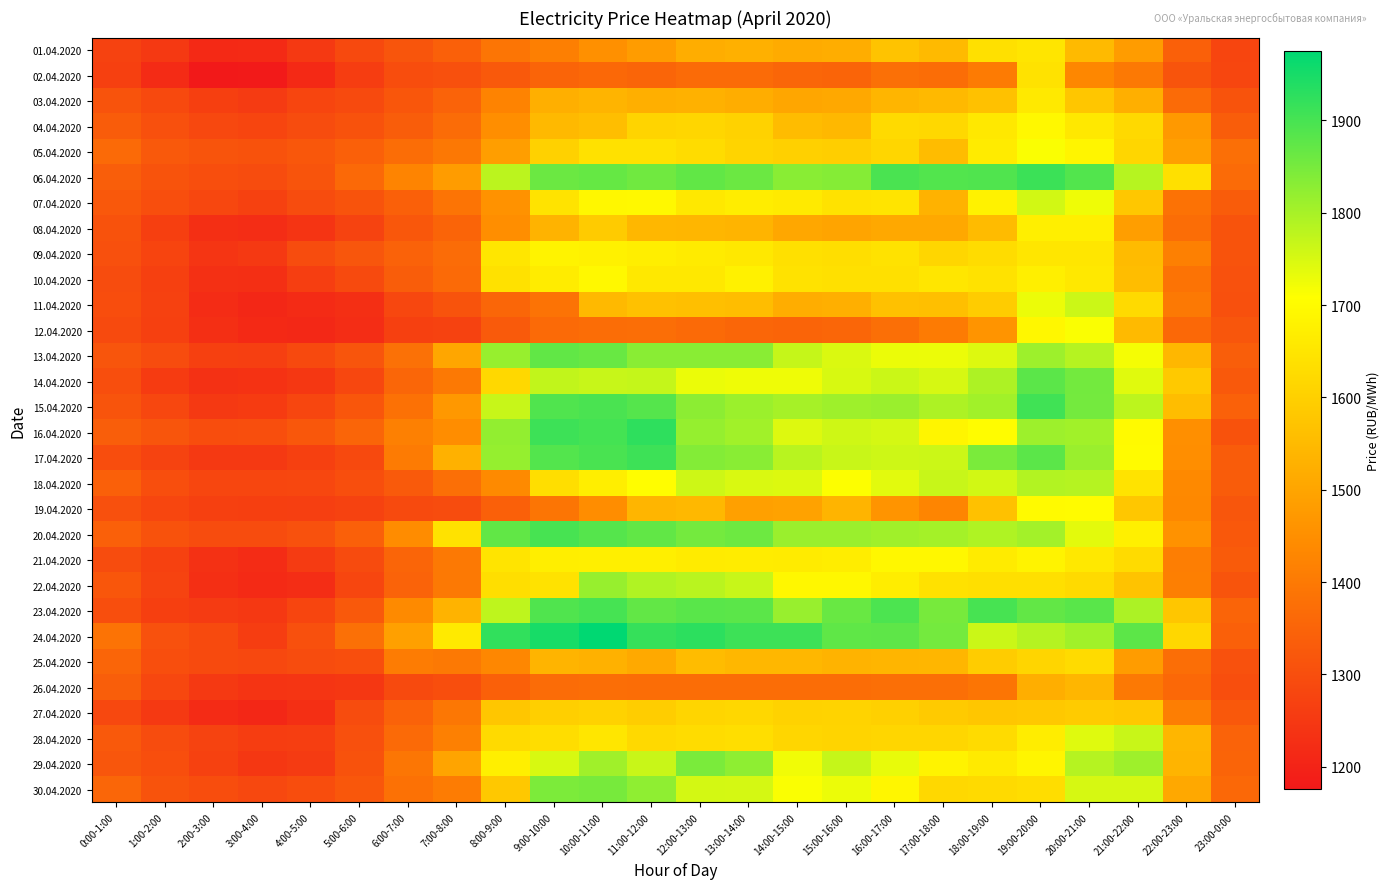

Reading right to left, list all the values displayed in this chart.

01.04.2020: 23:00-0:00=1279.6	22:00-23:00=1340.6	21:00-22:00=1481.2	20:00-21:00=1550.0	19:00-20:00=1649.2	18:00-19:00=1636.8	17:00-18:00=1549.7	16:00-17:00=1570.3	15:00-16:00=1519.9	14:00-15:00=1515.0	13:00-14:00=1526.2	12:00-13:00=1520.2	11:00-12:00=1479.7	10:00-11:00=1451.4	9:00-10:00=1414.5	8:00-9:00=1389.5	7:00-8:00=1342.0	6:00-7:00=1315.7	5:00-6:00=1288.2	4:00-5:00=1249.6	3:00-4:00=1215.8	2:00-3:00=1214.6	1:00-2:00=1250.5	0:00-1:00=1272.5
02.04.2020: 23:00-0:00=1281.2	22:00-23:00=1314.7	21:00-22:00=1400.1	20:00-21:00=1432.9	19:00-20:00=1641.3	18:00-19:00=1404.4	17:00-18:00=1370.2	16:00-17:00=1377.4	15:00-16:00=1351.1	14:00-15:00=1356.2	13:00-14:00=1365.0	12:00-13:00=1367.2	11:00-12:00=1353.3	10:00-11:00=1361.7	9:00-10:00=1349.7	8:00-9:00=1324.5	7:00-8:00=1303.8	6:00-7:00=1297.5	5:00-6:00=1258.8	4:00-5:00=1214.6	3:00-4:00=1178.1	2:00-3:00=1176.1	1:00-2:00=1217.3	0:00-1:00=1267.7
03.04.2020: 23:00-0:00=1310.4	22:00-23:00=1367.3	21:00-22:00=1524.8	20:00-21:00=1578.5	19:00-20:00=1659.7	18:00-19:00=1566.0	17:00-18:00=1546.1	16:00-17:00=1538.8	15:00-16:00=1507.6	14:00-15:00=1504.1	13:00-14:00=1519.0	12:00-13:00=1529.3	11:00-12:00=1524.1	10:00-11:00=1535.3	9:00-10:00=1523.9	8:00-9:00=1423.6	7:00-8:00=1348.4	6:00-7:00=1319.6	5:00-6:00=1291.2	4:00-5:00=1278.8	3:00-4:00=1254.5	2:00-3:00=1265.5	1:00-2:00=1288.3	0:00-1:00=1310.9
04.04.2020: 23:00-0:00=1333.8	22:00-23:00=1473.0	21:00-22:00=1621.2	20:00-21:00=1655.9	19:00-20:00=1693.7	18:00-19:00=1658.2	17:00-18:00=1619.9	16:00-17:00=1624.2	15:00-16:00=1546.0	14:00-15:00=1553.8	13:00-14:00=1604.6	12:00-13:00=1613.8	11:00-12:00=1608.5	10:00-11:00=1559.0	9:00-10:00=1547.0	8:00-9:00=1446.9	7:00-8:00=1369.0	6:00-7:00=1333.8	5:00-6:00=1309.5	4:00-5:00=1294.8	3:00-4:00=1277.6	2:00-3:00=1285.9	1:00-2:00=1302.6	0:00-1:00=1331.0
05.04.2020: 23:00-0:00=1374.9	22:00-23:00=1487.8	21:00-22:00=1616.0	20:00-21:00=1686.0	19:00-20:00=1713.0	18:00-19:00=1662.4	17:00-18:00=1555.3	16:00-17:00=1614.3	15:00-16:00=1595.0	14:00-15:00=1601.8	13:00-14:00=1609.6	12:00-13:00=1629.9	11:00-12:00=1640.9	10:00-11:00=1640.2	9:00-10:00=1603.0	8:00-9:00=1484.2	7:00-8:00=1397.4	6:00-7:00=1369.9	5:00-6:00=1341.2	4:00-5:00=1321.0	3:00-4:00=1307.6	2:00-3:00=1312.4	1:00-2:00=1324.5	0:00-1:00=1363.4
06.04.2020: 23:00-0:00=1365.8	22:00-23:00=1636.9	21:00-22:00=1784.2	20:00-21:00=1888.7	19:00-20:00=1911.3	18:00-19:00=1889.7	17:00-18:00=1888.8	16:00-17:00=1895.8	15:00-16:00=1835.8	14:00-15:00=1830.0	13:00-14:00=1862.3	12:00-13:00=1873.3	11:00-12:00=1857.0	10:00-11:00=1868.3	9:00-10:00=1861.5	8:00-9:00=1779.0	7:00-8:00=1479.8	6:00-7:00=1424.7	5:00-6:00=1362.2	4:00-5:00=1313.8	3:00-4:00=1293.5	2:00-3:00=1299.0	1:00-2:00=1311.5	0:00-1:00=1337.8
07.04.2020: 23:00-0:00=1332.5	22:00-23:00=1382.6	21:00-22:00=1580.1	20:00-21:00=1725.4	19:00-20:00=1756.2	18:00-19:00=1679.6	17:00-18:00=1531.5	16:00-17:00=1648.8	15:00-16:00=1643.2	14:00-15:00=1661.0	13:00-14:00=1667.2	12:00-13:00=1655.4	11:00-12:00=1693.0	10:00-11:00=1690.1	9:00-10:00=1644.5	8:00-9:00=1455.5	7:00-8:00=1387.0	6:00-7:00=1340.0	5:00-6:00=1311.4	4:00-5:00=1295.2	3:00-4:00=1269.7	2:00-3:00=1282.6	1:00-2:00=1298.0	0:00-1:00=1321.5
08.04.2020: 23:00-0:00=1310.4	22:00-23:00=1370.6	21:00-22:00=1485.2	20:00-21:00=1672.7	19:00-20:00=1670.9	18:00-19:00=1551.9	17:00-18:00=1509.1	16:00-17:00=1509.3	15:00-16:00=1498.5	14:00-15:00=1506.0	13:00-14:00=1535.0	12:00-13:00=1539.9	11:00-12:00=1543.2	10:00-11:00=1589.2	9:00-10:00=1534.4	8:00-9:00=1447.6	7:00-8:00=1350.9	6:00-7:00=1319.7	5:00-6:00=1273.3	4:00-5:00=1238.7	3:00-4:00=1223.6	2:00-3:00=1228.1	1:00-2:00=1265.7	0:00-1:00=1308.9
09.04.2020: 23:00-0:00=1311.4	22:00-23:00=1415.9	21:00-22:00=1553.2	20:00-21:00=1652.1	19:00-20:00=1652.8	18:00-19:00=1627.3	17:00-18:00=1613.5	16:00-17:00=1643.5	15:00-16:00=1632.0	14:00-15:00=1637.6	13:00-14:00=1658.2	12:00-13:00=1662.8	11:00-12:00=1669.5	10:00-11:00=1676.6	9:00-10:00=1682.1	8:00-9:00=1652.5	7:00-8:00=1369.4	6:00-7:00=1345.8	5:00-6:00=1317.5	4:00-5:00=1293.3	3:00-4:00=1252.2	2:00-3:00=1241.8	1:00-2:00=1277.1	0:00-1:00=1304.7
10.04.2020: 23:00-0:00=1306.1	22:00-23:00=1385.0	21:00-22:00=1557.5	20:00-21:00=1656.9	19:00-20:00=1672.7	18:00-19:00=1642.4	17:00-18:00=1652.1	16:00-17:00=1638.5	15:00-16:00=1636.8	14:00-15:00=1642.2	13:00-14:00=1678.0	12:00-13:00=1655.8	11:00-12:00=1657.5	10:00-11:00=1693.2	9:00-10:00=1666.0	8:00-9:00=1640.3	7:00-8:00=1364.9	6:00-7:00=1333.9	5:00-6:00=1288.8	4:00-5:00=1263.4	3:00-4:00=1228.3	2:00-3:00=1229.5	1:00-2:00=1267.2	0:00-1:00=1294.9
11.04.2020: 23:00-0:00=1305.4	22:00-23:00=1398.9	21:00-22:00=1625.2	20:00-21:00=1761.5	19:00-20:00=1727.2	18:00-19:00=1591.2	17:00-18:00=1560.8	16:00-17:00=1564.9	15:00-16:00=1523.7	14:00-15:00=1518.0	13:00-14:00=1556.7	12:00-13:00=1562.2	11:00-12:00=1566.7	10:00-11:00=1547.5	9:00-10:00=1385.8	8:00-9:00=1356.6	7:00-8:00=1310.9	6:00-7:00=1283.8	5:00-6:00=1226.8	4:00-5:00=1217.6	3:00-4:00=1209.8	2:00-3:00=1220.2	1:00-2:00=1269.1	0:00-1:00=1297.2
12.04.2020: 23:00-0:00=1317.9	22:00-23:00=1359.3	21:00-22:00=1550.5	20:00-21:00=1713.4	19:00-20:00=1691.9	18:00-19:00=1462.5	17:00-18:00=1403.1	16:00-17:00=1375.5	15:00-16:00=1357.0	14:00-15:00=1350.7	13:00-14:00=1356.9	12:00-13:00=1363.4	11:00-12:00=1372.9	10:00-11:00=1370.5	9:00-10:00=1364.0	8:00-9:00=1327.3	7:00-8:00=1272.1	6:00-7:00=1267.4	5:00-6:00=1222.9	4:00-5:00=1213.5	3:00-4:00=1214.8	2:00-3:00=1227.9	1:00-2:00=1267.0	0:00-1:00=1289.2
13.04.2020: 23:00-0:00=1337.5	22:00-23:00=1542.9	21:00-22:00=1718.7	20:00-21:00=1786.0	19:00-20:00=1809.9	18:00-19:00=1743.8	17:00-18:00=1728.0	16:00-17:00=1728.6	15:00-16:00=1745.7	14:00-15:00=1768.3	13:00-14:00=1830.8	12:00-13:00=1831.0	11:00-12:00=1830.7	10:00-11:00=1865.5	9:00-10:00=1873.2	8:00-9:00=1817.4	7:00-8:00=1503.6	6:00-7:00=1380.2	5:00-6:00=1316.5	4:00-5:00=1287.0	3:00-4:00=1263.8	2:00-3:00=1267.5	1:00-2:00=1296.0	0:00-1:00=1315.9
14.04.2020: 23:00-0:00=1325.2	22:00-23:00=1583.6	21:00-22:00=1740.8	20:00-21:00=1854.7	19:00-20:00=1878.8	18:00-19:00=1793.7	17:00-18:00=1751.6	16:00-17:00=1763.8	15:00-16:00=1750.1	14:00-15:00=1724.8	13:00-14:00=1724.4	12:00-13:00=1728.6	11:00-12:00=1770.1	10:00-11:00=1767.2	9:00-10:00=1772.6	8:00-9:00=1619.5	7:00-8:00=1398.0	6:00-7:00=1355.7	5:00-6:00=1284.5	4:00-5:00=1245.0	3:00-4:00=1234.0	2:00-3:00=1232.3	1:00-2:00=1256.5	0:00-1:00=1300.9
15.04.2020: 23:00-0:00=1343.3	22:00-23:00=1555.5	21:00-22:00=1777.1	20:00-21:00=1853.1	19:00-20:00=1907.0	18:00-19:00=1805.6	17:00-18:00=1793.0	16:00-17:00=1814.1	15:00-16:00=1808.3	14:00-15:00=1801.3	13:00-14:00=1811.8	12:00-13:00=1827.1	11:00-12:00=1884.8	10:00-11:00=1896.6	9:00-10:00=1889.8	8:00-9:00=1766.1	7:00-8:00=1470.2	6:00-7:00=1380.8	5:00-6:00=1318.5	4:00-5:00=1281.3	3:00-4:00=1256.5	2:00-3:00=1251.5	1:00-2:00=1284.8	0:00-1:00=1311.9
16.04.2020: 23:00-0:00=1308.1	22:00-23:00=1450.7	21:00-22:00=1697.7	20:00-21:00=1805.3	19:00-20:00=1810.9	18:00-19:00=1702.9	17:00-18:00=1687.0	16:00-17:00=1753.4	15:00-16:00=1758.7	14:00-15:00=1743.7	13:00-14:00=1806.4	12:00-13:00=1818.7	11:00-12:00=1925.5	10:00-11:00=1902.6	9:00-10:00=1910.0	8:00-9:00=1821.4	7:00-8:00=1445.1	6:00-7:00=1415.0	5:00-6:00=1352.6	4:00-5:00=1320.6	3:00-4:00=1300.5	2:00-3:00=1296.6	1:00-2:00=1315.2	0:00-1:00=1337.9
17.04.2020: 23:00-0:00=1332.2	22:00-23:00=1446.4	21:00-22:00=1700.1	20:00-21:00=1813.0	19:00-20:00=1879.7	18:00-19:00=1846.6	17:00-18:00=1761.6	16:00-17:00=1760.2	15:00-16:00=1764.6	14:00-15:00=1782.2	13:00-14:00=1830.7	12:00-13:00=1837.6	11:00-12:00=1909.8	10:00-11:00=1898.1	9:00-10:00=1887.1	8:00-9:00=1818.4	7:00-8:00=1530.1	6:00-7:00=1402.7	5:00-6:00=1288.4	4:00-5:00=1267.8	3:00-4:00=1249.6	2:00-3:00=1250.1	1:00-2:00=1273.5	0:00-1:00=1296.8
18.04.2020: 23:00-0:00=1331.7	22:00-23:00=1436.1	21:00-22:00=1645.6	20:00-21:00=1785.6	19:00-20:00=1788.1	18:00-19:00=1755.2	17:00-18:00=1767.2	16:00-17:00=1738.5	15:00-16:00=1709.8	14:00-15:00=1744.3	13:00-14:00=1748.4	12:00-13:00=1760.2	11:00-12:00=1706.6	10:00-11:00=1669.5	9:00-10:00=1633.2	8:00-9:00=1439.3	7:00-8:00=1376.2	6:00-7:00=1326.6	5:00-6:00=1298.4	4:00-5:00=1284.2	3:00-4:00=1281.6	2:00-3:00=1282.0	1:00-2:00=1300.7	0:00-1:00=1342.7
19.04.2020: 23:00-0:00=1318.0	22:00-23:00=1433.7	21:00-22:00=1580.5	20:00-21:00=1699.2	19:00-20:00=1698.0	18:00-19:00=1564.9	17:00-18:00=1427.4	16:00-17:00=1463.0	15:00-16:00=1536.4	14:00-15:00=1494.4	13:00-14:00=1489.3	12:00-13:00=1544.6	11:00-12:00=1539.6	10:00-11:00=1444.6	9:00-10:00=1390.0	8:00-9:00=1341.6	7:00-8:00=1295.2	6:00-7:00=1289.2	5:00-6:00=1271.5	4:00-5:00=1264.6	3:00-4:00=1265.9	2:00-3:00=1267.9	1:00-2:00=1280.7	0:00-1:00=1302.8
20.04.2020: 23:00-0:00=1323.0	22:00-23:00=1457.0	21:00-22:00=1675.3	20:00-21:00=1737.5	19:00-20:00=1804.5	18:00-19:00=1791.4	17:00-18:00=1802.2	16:00-17:00=1807.6	15:00-16:00=1813.3	14:00-15:00=1813.7	13:00-14:00=1860.2	12:00-13:00=1853.2	11:00-12:00=1872.2	10:00-11:00=1885.3	9:00-10:00=1898.7	8:00-9:00=1872.6	7:00-8:00=1644.0	6:00-7:00=1443.3	5:00-6:00=1343.0	4:00-5:00=1305.9	3:00-4:00=1293.3	2:00-3:00=1295.5	1:00-2:00=1309.1	0:00-1:00=1340.3
21.04.2020: 23:00-0:00=1329.5	22:00-23:00=1410.6	21:00-22:00=1625.6	20:00-21:00=1657.7	19:00-20:00=1682.5	18:00-19:00=1663.0	17:00-18:00=1689.5	16:00-17:00=1690.8	15:00-16:00=1666.5	14:00-15:00=1663.1	13:00-14:00=1665.2	12:00-13:00=1662.8	11:00-12:00=1671.2	10:00-11:00=1671.7	9:00-10:00=1669.9	8:00-9:00=1648.5	7:00-8:00=1400.3	6:00-7:00=1352.6	5:00-6:00=1292.2	4:00-5:00=1254.9	3:00-4:00=1221.3	2:00-3:00=1232.5	1:00-2:00=1271.2	0:00-1:00=1295.7
22.04.2020: 23:00-0:00=1314.1	22:00-23:00=1412.3	21:00-22:00=1569.4	20:00-21:00=1625.4	19:00-20:00=1636.4	18:00-19:00=1635.4	17:00-18:00=1640.7	16:00-17:00=1668.9	15:00-16:00=1691.0	14:00-15:00=1691.4	13:00-14:00=1766.3	12:00-13:00=1781.4	11:00-12:00=1789.9	10:00-11:00=1817.2	9:00-10:00=1644.2	8:00-9:00=1633.0	7:00-8:00=1397.9	6:00-7:00=1348.6	5:00-6:00=1282.0	4:00-5:00=1223.9	3:00-4:00=1215.4	2:00-3:00=1227.4	1:00-2:00=1273.9	0:00-1:00=1319.5
23.04.2020: 23:00-0:00=1351.8	22:00-23:00=1578.1	21:00-22:00=1795.3	20:00-21:00=1881.5	19:00-20:00=1870.9	18:00-19:00=1900.1	17:00-18:00=1850.0	16:00-17:00=1895.5	15:00-16:00=1865.1	14:00-15:00=1815.1	13:00-14:00=1879.5	12:00-13:00=1881.4	11:00-12:00=1871.2	10:00-11:00=1900.5	9:00-10:00=1889.5	8:00-9:00=1776.5	7:00-8:00=1533.1	6:00-7:00=1437.7	5:00-6:00=1324.5	4:00-5:00=1278.1	3:00-4:00=1248.4	2:00-3:00=1254.4	1:00-2:00=1265.3	0:00-1:00=1298.9
24.04.2020: 23:00-0:00=1342.5	22:00-23:00=1617.1	21:00-22:00=1877.9	20:00-21:00=1806.4	19:00-20:00=1785.5	18:00-19:00=1764.4	17:00-18:00=1853.1	16:00-17:00=1875.9	15:00-16:00=1875.2	14:00-15:00=1909.9	13:00-14:00=1910.6	12:00-13:00=1927.7	11:00-12:00=1918.8	10:00-11:00=1975.1	9:00-10:00=1949.4	8:00-9:00=1922.2	7:00-8:00=1659.9	6:00-7:00=1489.8	5:00-6:00=1378.6	4:00-5:00=1304.5	3:00-4:00=1259.5	2:00-3:00=1290.1	1:00-2:00=1306.8	0:00-1:00=1383.8
25.04.2020: 23:00-0:00=1306.6	22:00-23:00=1374.3	21:00-22:00=1479.3	20:00-21:00=1626.3	19:00-20:00=1612.4	18:00-19:00=1590.8	17:00-18:00=1540.9	16:00-17:00=1538.3	15:00-16:00=1533.5	14:00-15:00=1542.5	13:00-14:00=1541.4	12:00-13:00=1554.8	11:00-12:00=1510.9	10:00-11:00=1527.7	9:00-10:00=1536.0	8:00-9:00=1432.0	7:00-8:00=1400.6	6:00-7:00=1405.7	5:00-6:00=1300.2	4:00-5:00=1293.8	3:00-4:00=1285.6	2:00-3:00=1289.5	1:00-2:00=1298.0	0:00-1:00=1353.8
26.04.2020: 23:00-0:00=1298.4	22:00-23:00=1361.5	21:00-22:00=1399.8	20:00-21:00=1541.1	19:00-20:00=1522.1	18:00-19:00=1390.7	17:00-18:00=1375.2	16:00-17:00=1374.5	15:00-16:00=1372.7	14:00-15:00=1371.8	13:00-14:00=1370.5	12:00-13:00=1369.7	11:00-12:00=1372.6	10:00-11:00=1373.2	9:00-10:00=1369.2	8:00-9:00=1341.0	7:00-8:00=1299.9	6:00-7:00=1290.7	5:00-6:00=1246.5	4:00-5:00=1241.3	3:00-4:00=1239.6	2:00-3:00=1251.3	1:00-2:00=1285.1	0:00-1:00=1337.5
27.04.2020: 23:00-0:00=1322.7	22:00-23:00=1411.7	21:00-22:00=1583.3	20:00-21:00=1588.1	19:00-20:00=1582.8	18:00-19:00=1578.3	17:00-18:00=1586.2	16:00-17:00=1602.1	15:00-16:00=1608.1	14:00-15:00=1606.6	13:00-14:00=1616.3	12:00-13:00=1611.9	11:00-12:00=1594.3	10:00-11:00=1606.7	9:00-10:00=1597.7	8:00-9:00=1577.5	7:00-8:00=1395.7	6:00-7:00=1345.9	5:00-6:00=1295.7	4:00-5:00=1229.0	3:00-4:00=1210.0	2:00-3:00=1218.1	1:00-2:00=1250.8	0:00-1:00=1286.3
28.04.2020: 23:00-0:00=1348.2	22:00-23:00=1541.2	21:00-22:00=1765.9	20:00-21:00=1742.2	19:00-20:00=1668.9	18:00-19:00=1626.1	17:00-18:00=1615.0	16:00-17:00=1614.2	15:00-16:00=1611.1	14:00-15:00=1616.1	13:00-14:00=1634.6	12:00-13:00=1629.2	11:00-12:00=1621.2	10:00-11:00=1653.1	9:00-10:00=1630.4	8:00-9:00=1624.7	7:00-8:00=1415.3	6:00-7:00=1364.9	5:00-6:00=1302.8	4:00-5:00=1262.9	3:00-4:00=1261.8	2:00-3:00=1274.8	1:00-2:00=1294.4	0:00-1:00=1324.7
29.04.2020: 23:00-0:00=1350.7	22:00-23:00=1535.8	21:00-22:00=1808.6	20:00-21:00=1785.1	19:00-20:00=1687.0	18:00-19:00=1661.2	17:00-18:00=1682.8	16:00-17:00=1732.3	15:00-16:00=1768.7	14:00-15:00=1723.8	13:00-14:00=1825.9	12:00-13:00=1846.1	11:00-12:00=1765.2	10:00-11:00=1807.8	9:00-10:00=1749.1	8:00-9:00=1672.2	7:00-8:00=1499.9	6:00-7:00=1392.4	5:00-6:00=1308.8	4:00-5:00=1255.0	3:00-4:00=1245.5	2:00-3:00=1268.7	1:00-2:00=1300.3	0:00-1:00=1317.3
30.04.2020: 23:00-0:00=1361.8	22:00-23:00=1510.0	21:00-22:00=1751.7	20:00-21:00=1751.7	19:00-20:00=1630.3	18:00-19:00=1622.9	17:00-18:00=1619.2	16:00-17:00=1688.1	15:00-16:00=1728.4	14:00-15:00=1713.0	13:00-14:00=1752.5	12:00-13:00=1753.5	11:00-12:00=1824.9	10:00-11:00=1849.8	9:00-10:00=1845.0	8:00-9:00=1582.7	7:00-8:00=1407.0	6:00-7:00=1381.4	5:00-6:00=1319.9	4:00-5:00=1296.4	3:00-4:00=1286.2	2:00-3:00=1297.0	1:00-2:00=1311.2	0:00-1:00=1354.2